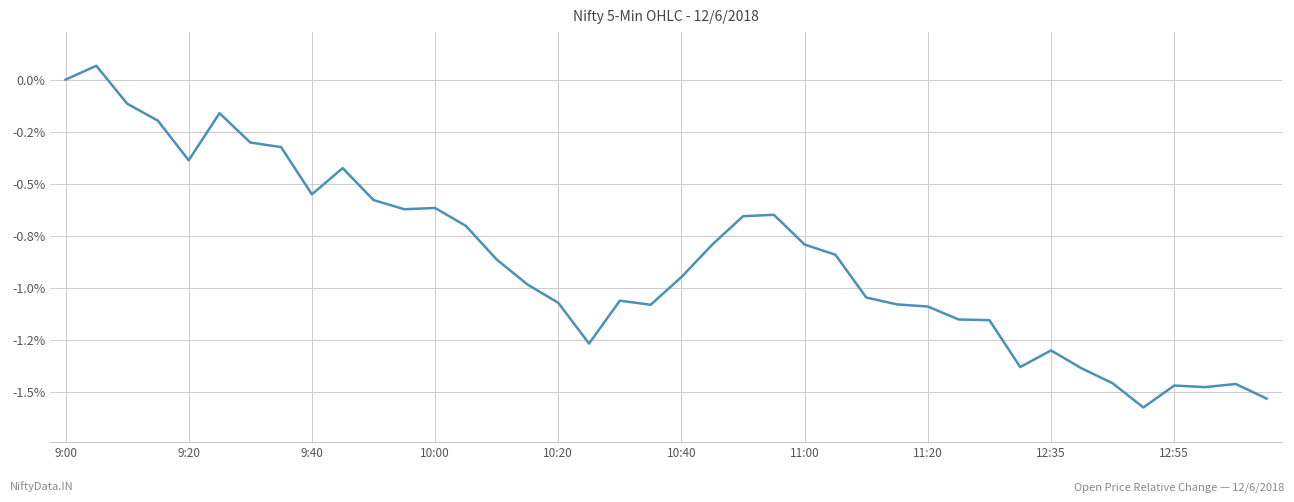

Does the chart display data point markers on the line(s)?

No